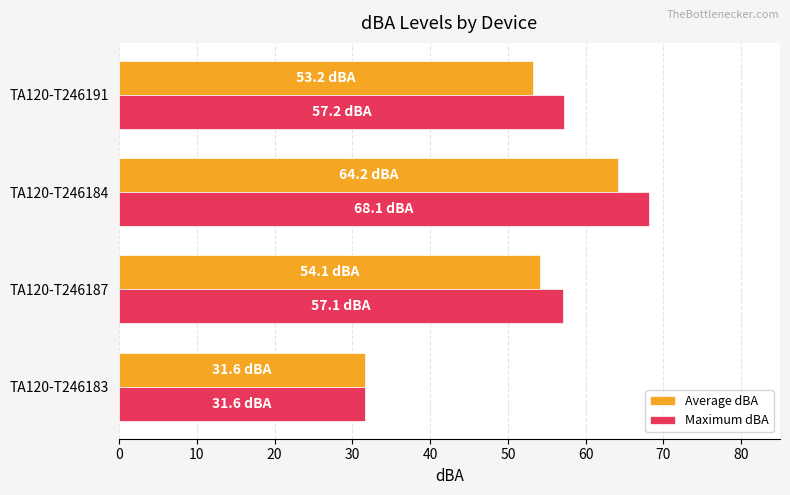

Which series changed the most between TA120-T246183 and TA120-T246184?

Maximum dBA